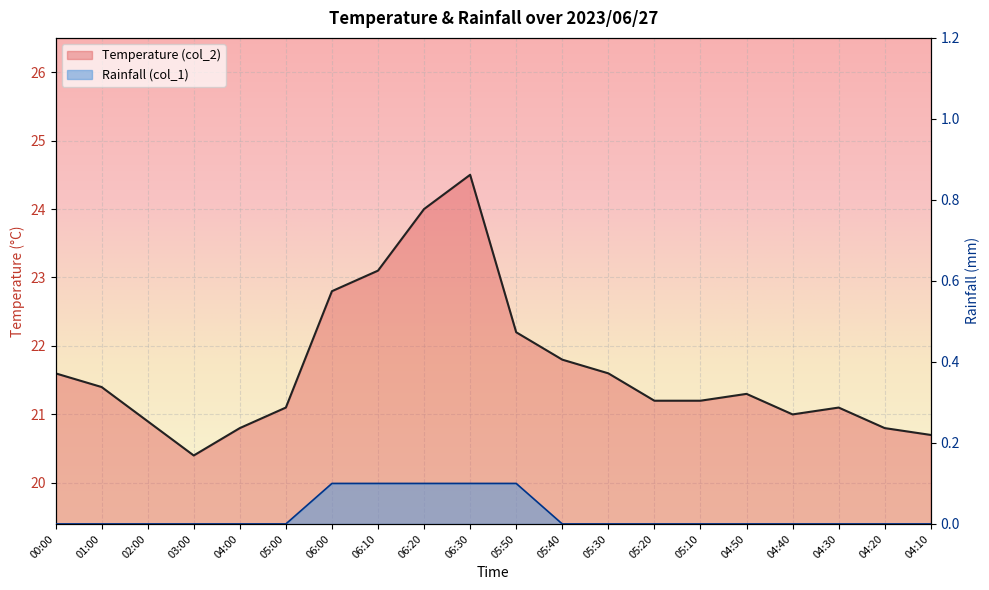

What is the average value of the Temperature (col_2) series?

21.7